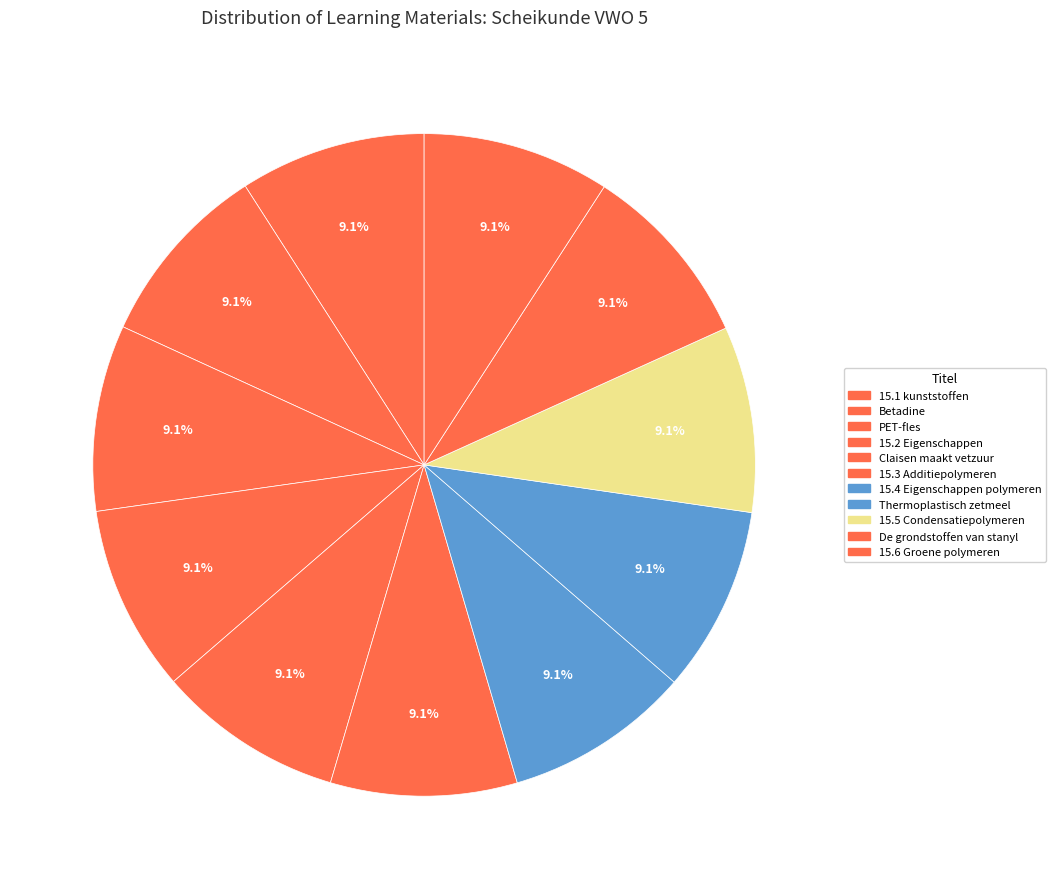

How many segments does this pie chart have?

11